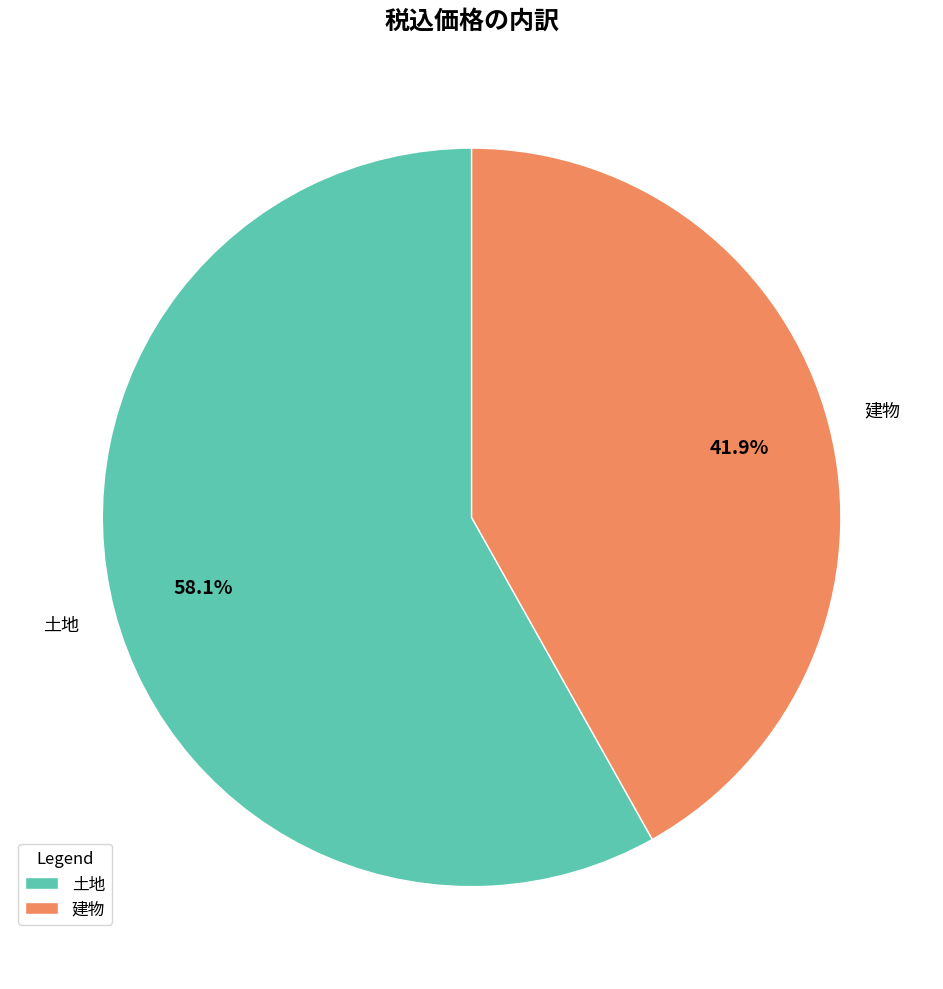

To the nearest percent, what is the combined percentage of 建物 and 土地?

100%